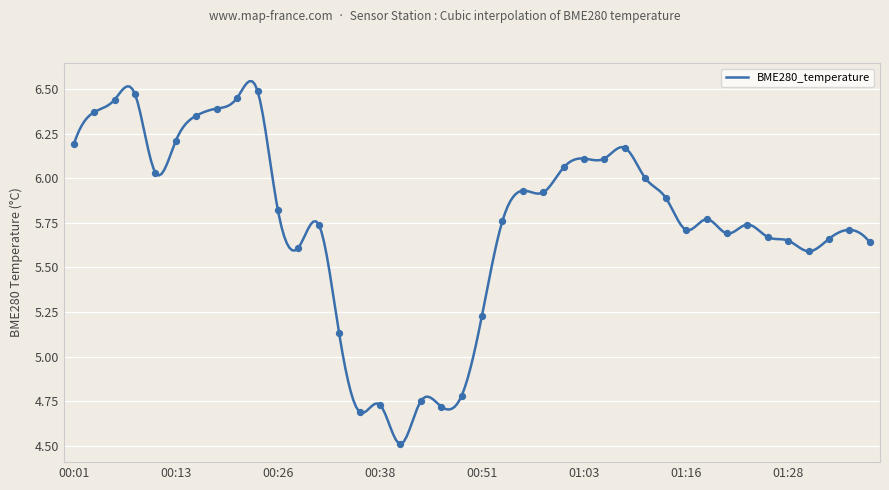

Between 00:06 and 00:23, which is larger?

00:23